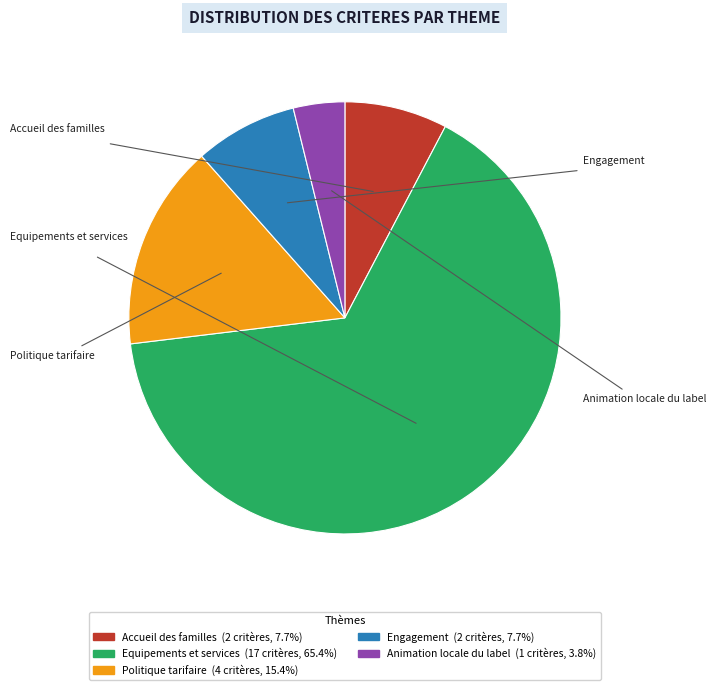

Approximately how many times larger is the value at Animation locale du label compared to Accueil des familles?

0.5